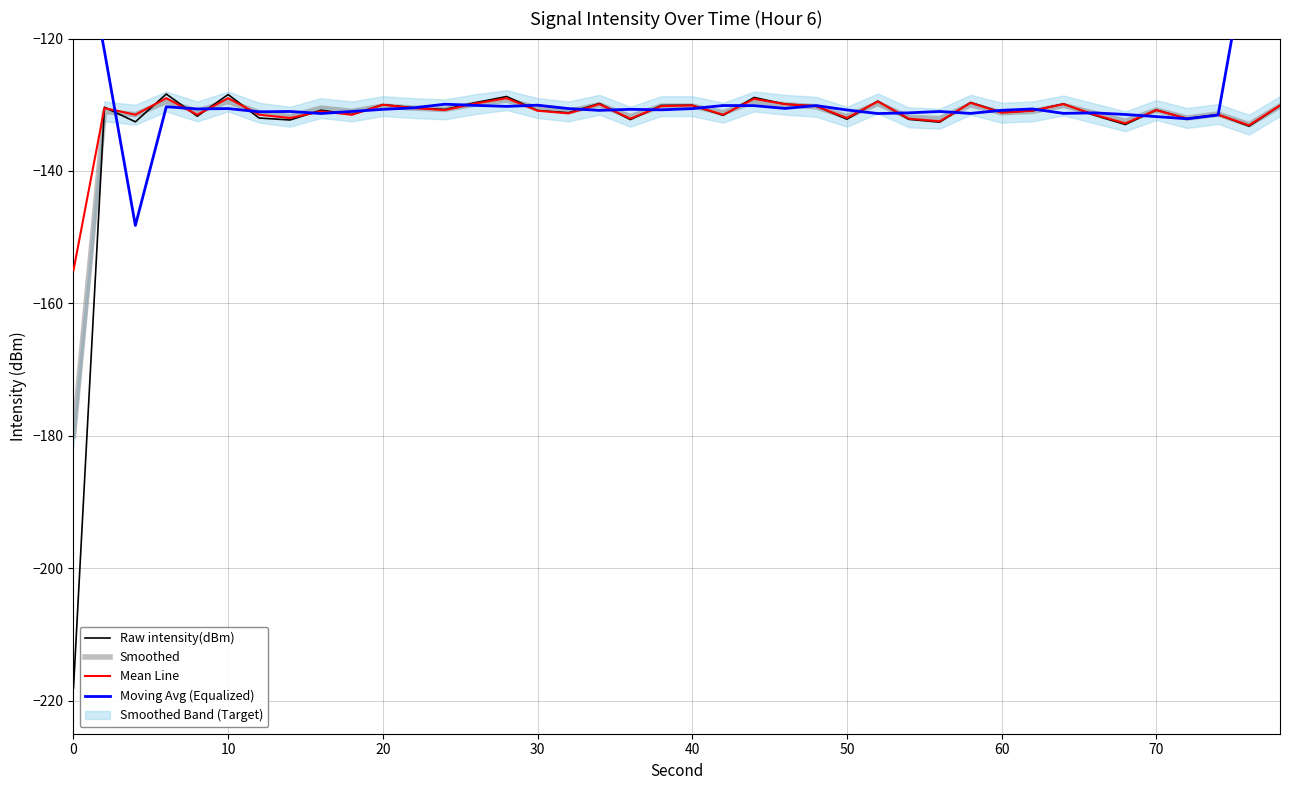

True or false: Smoothed and Moving Avg (Equalized) cross at least once.

True